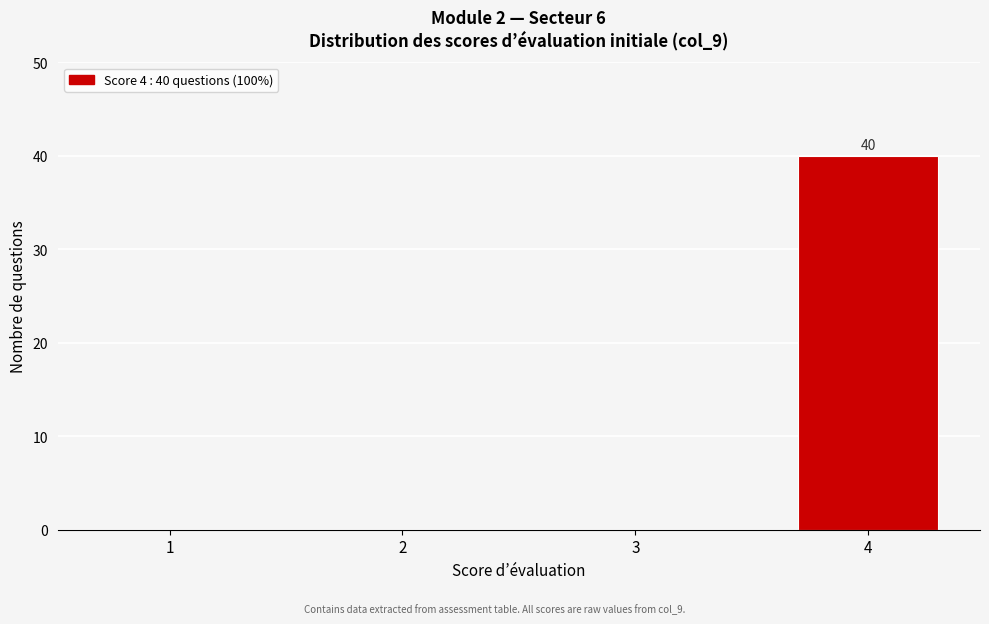

Reading right to left, list all the values displayed in this chart.

4=40	3=0	2=0	1=0